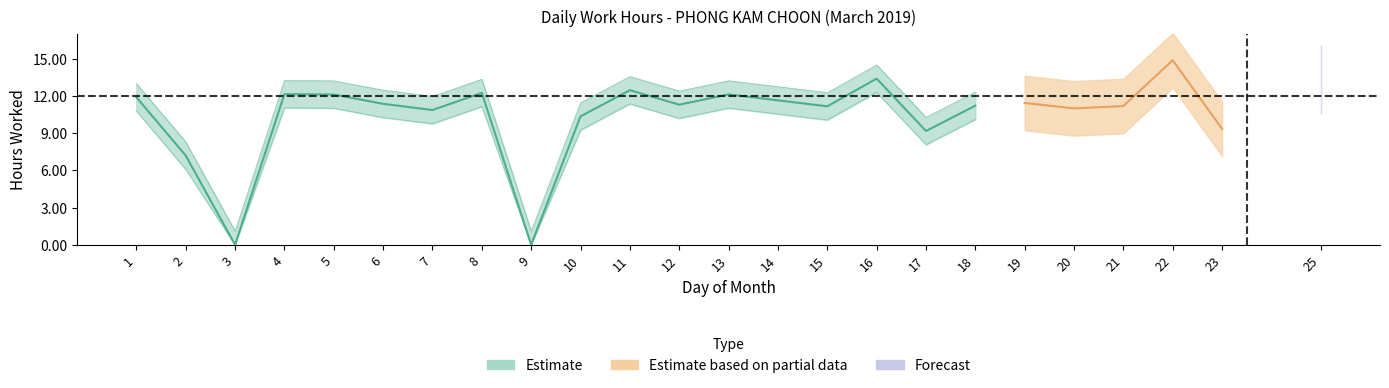

Does the chart display data point markers on the line(s)?

No